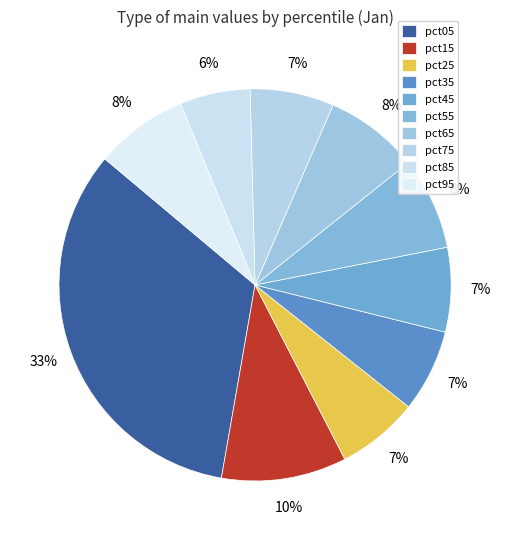

How many slices are in this pie chart?

10